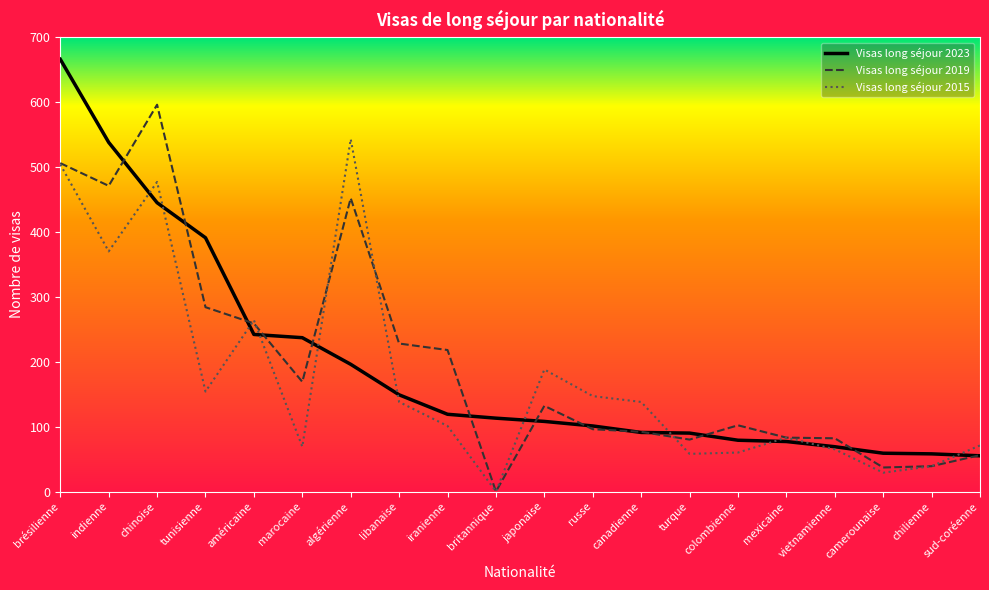

Is this an area chart (filled region under the line)?

No